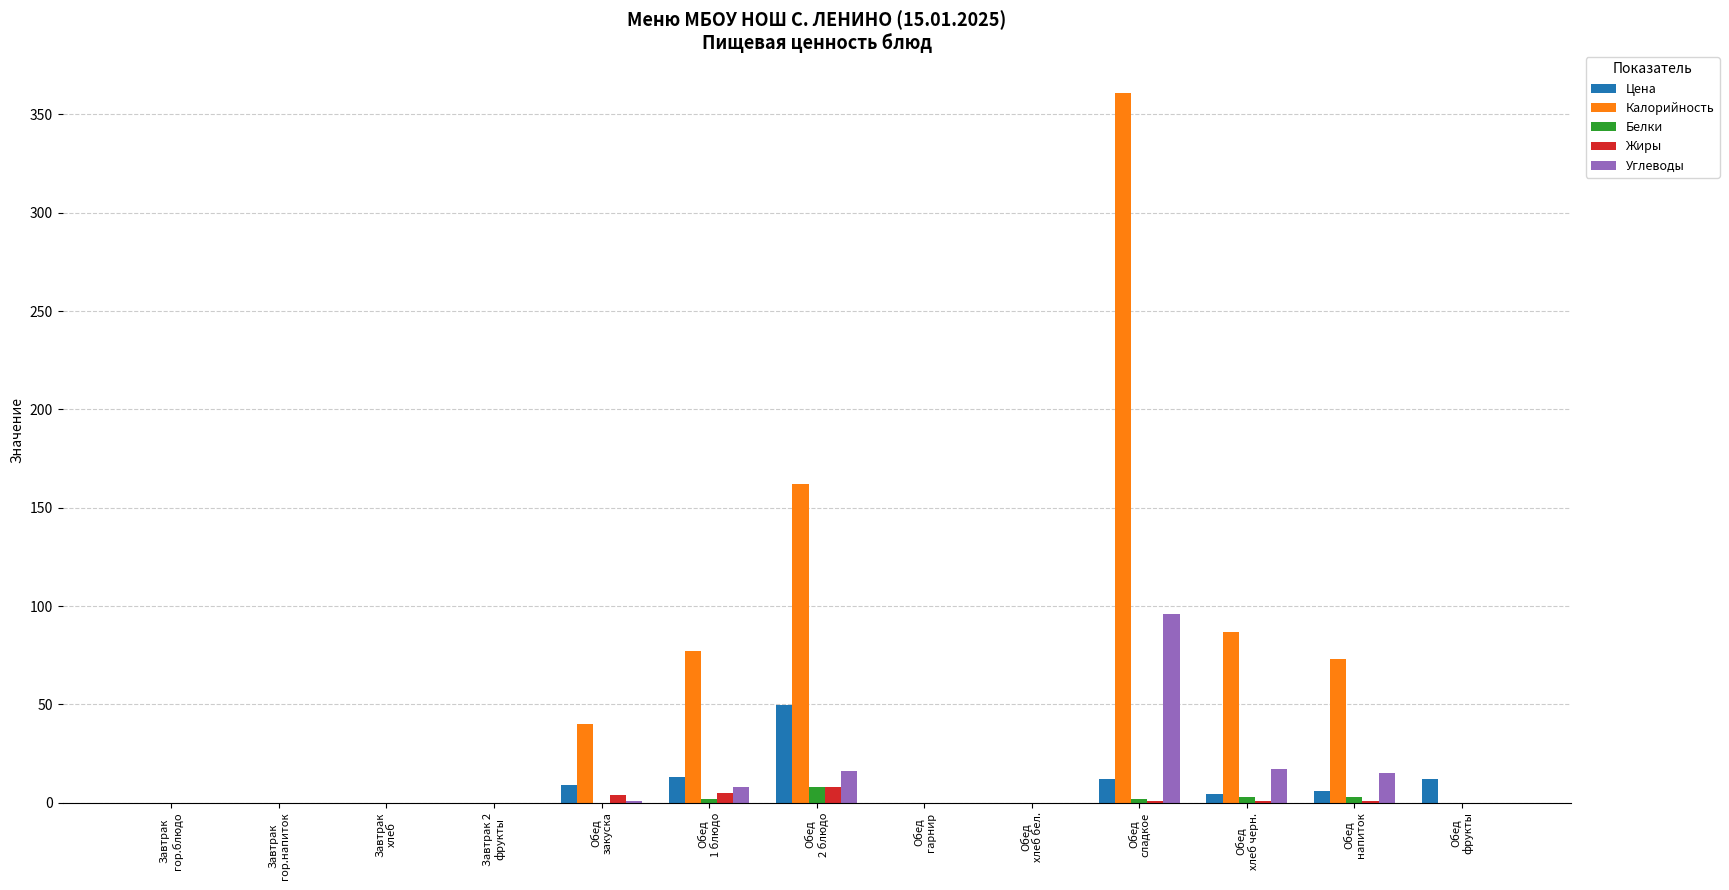

What is the maximum value for Цена?

49.5